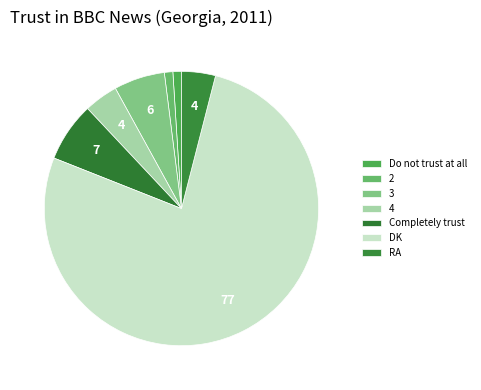

How many slices are in this pie chart?

7